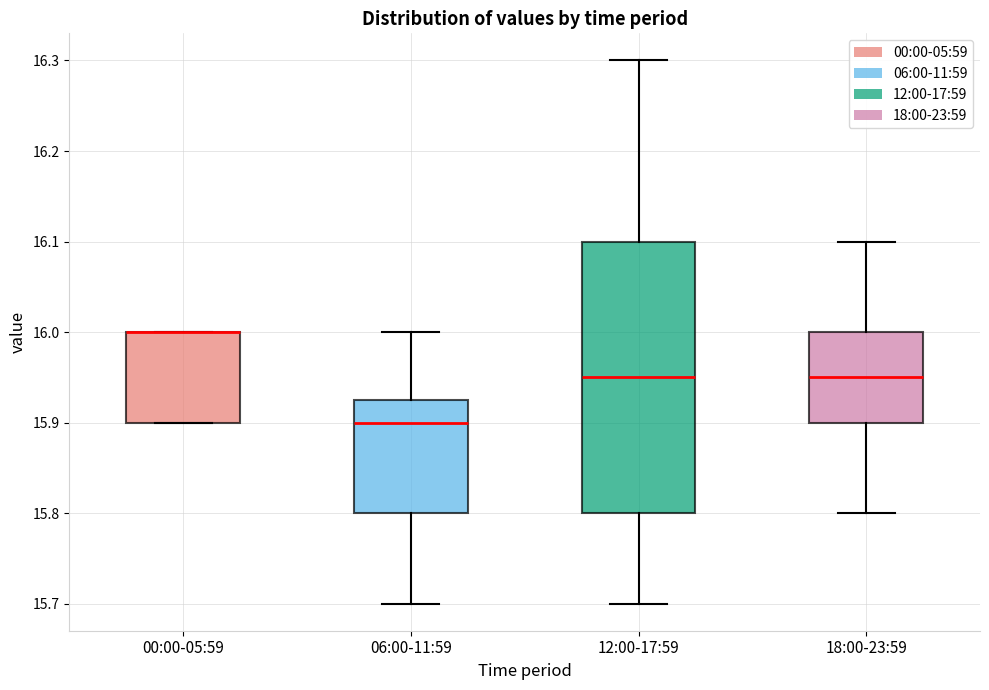

Where does the median line of the box for 18:00-23:59 sit on the y-axis? The values are not printed on the chart, so give them approximately, as read against the axis.

15.95